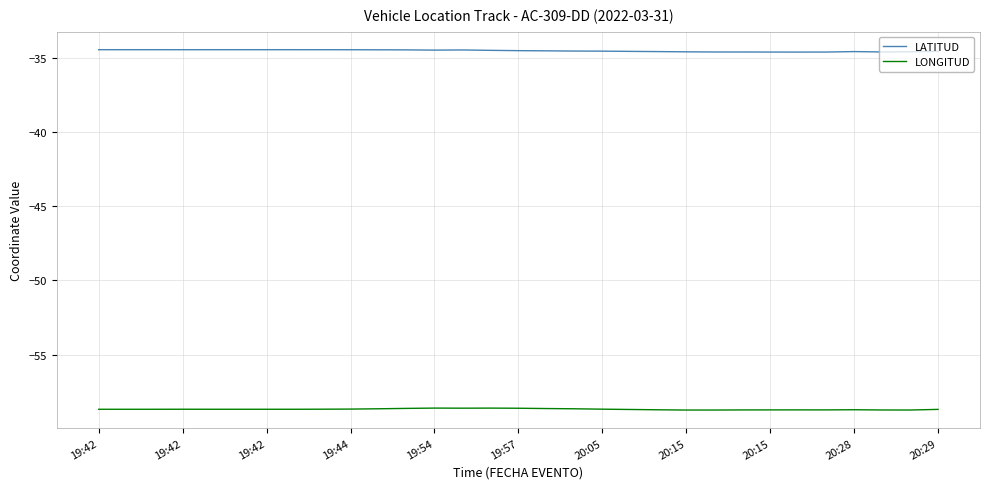

Rank the series by their average value, from highest to lowest.

LATITUD, LONGITUD